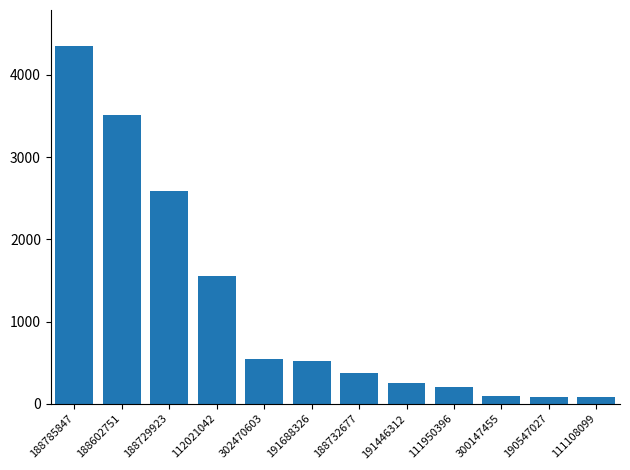

What is the ratio of the value at 112021042 to the value at 188785847?

0.4